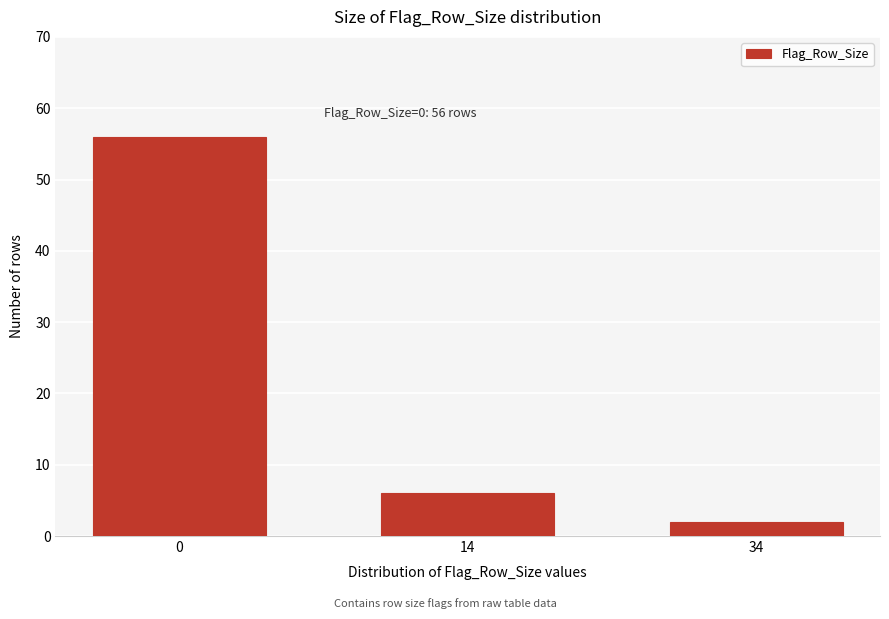

Reading left to right, what are all the values shown in this chart?

56	6	2